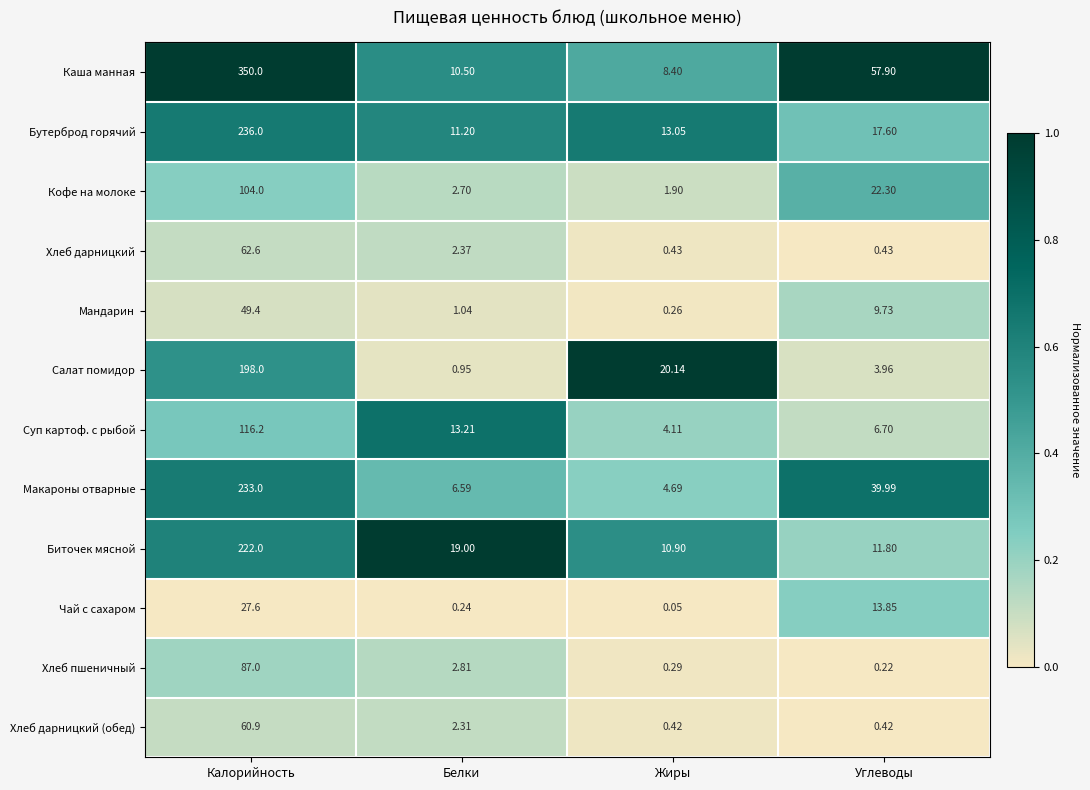

Which label corresponds to the largest value in the chart?

Калорийность